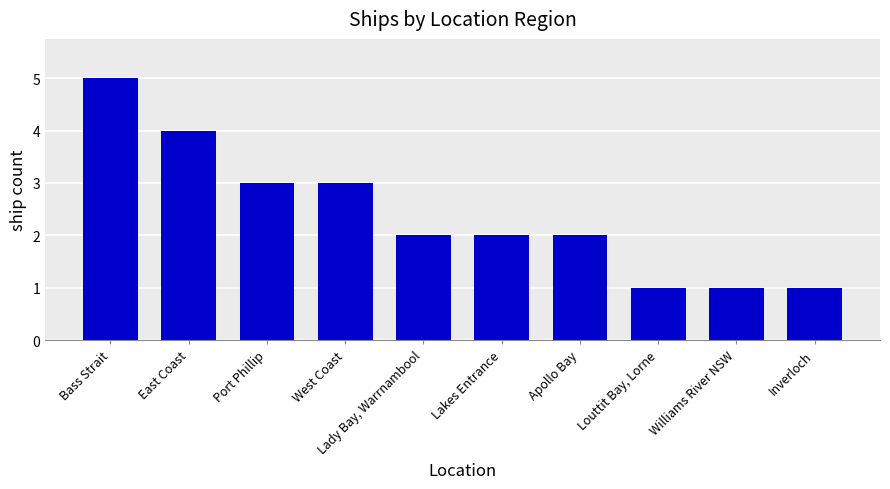

The value at West Coast is 5. True or false?

False